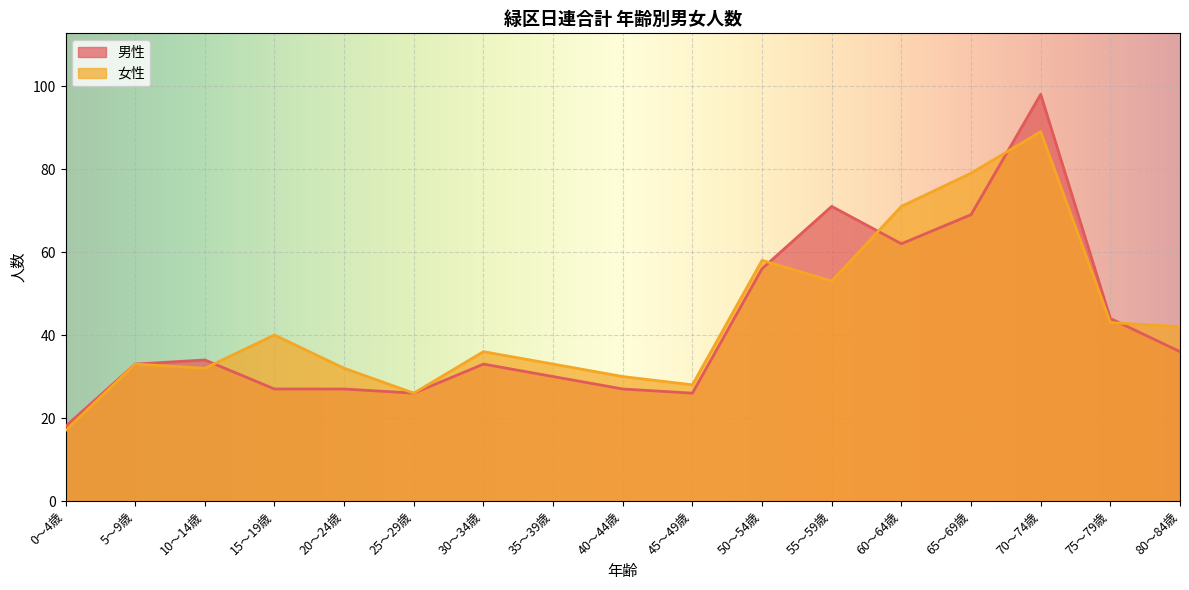

At which label does 女性 first exceed 36?

15～19歳